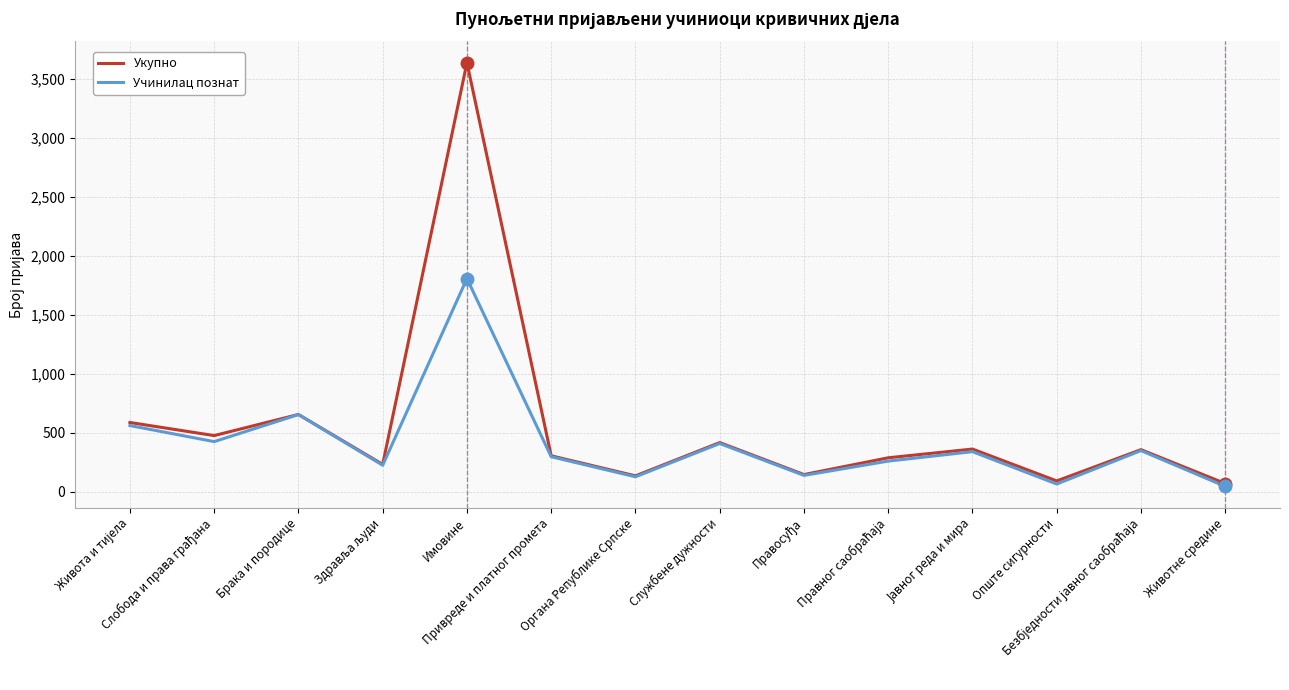

Where is the first local maximum for Укупно?

Брака и породице